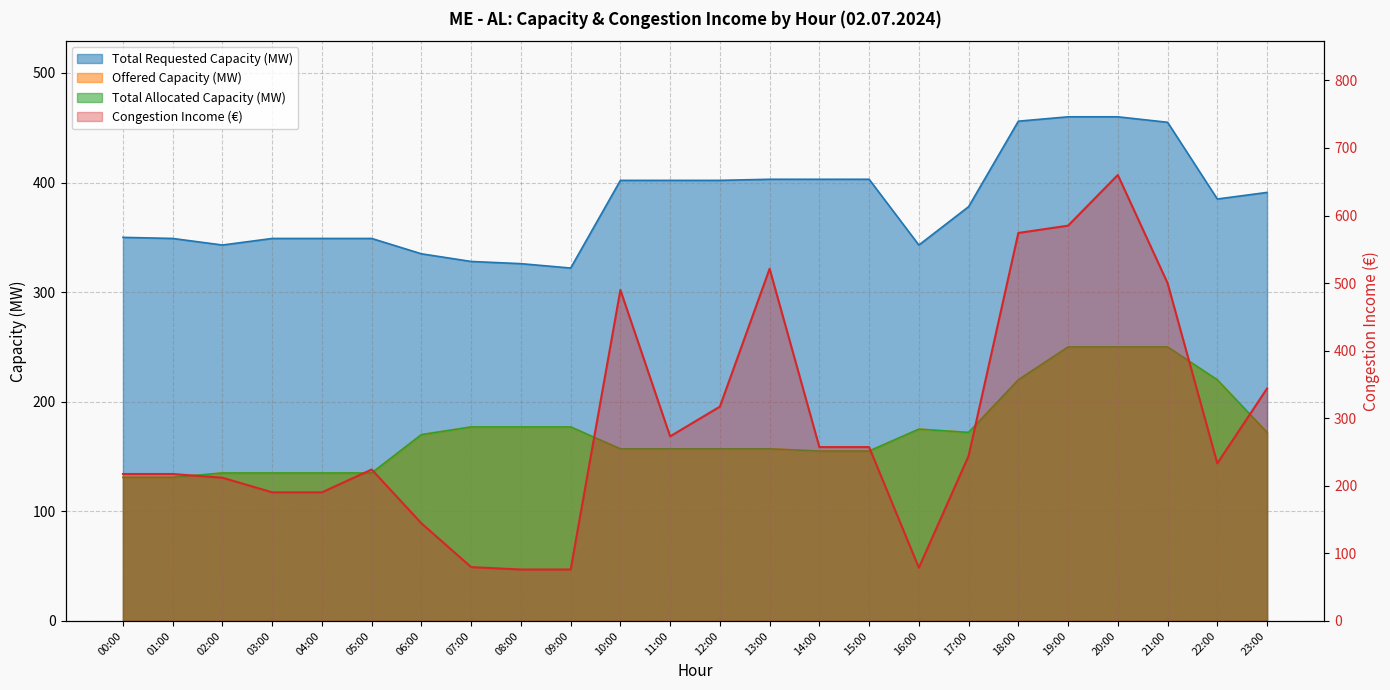

Which label corresponds to the largest value in the chart?

19:00